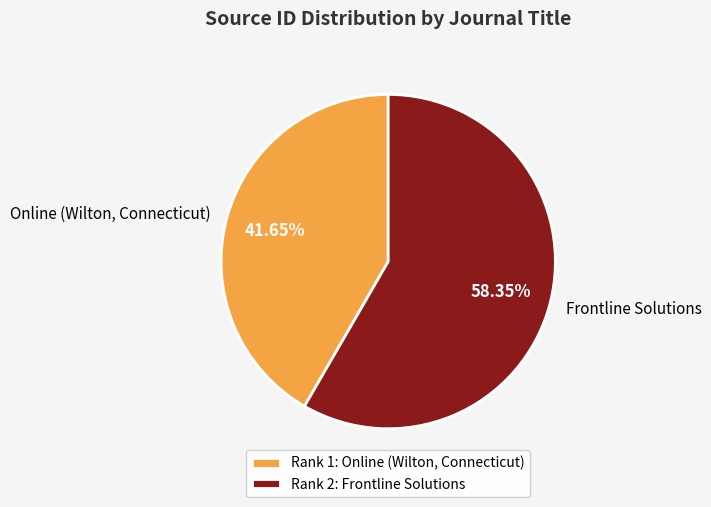

To the nearest percent, what is the average slice percentage?

50%